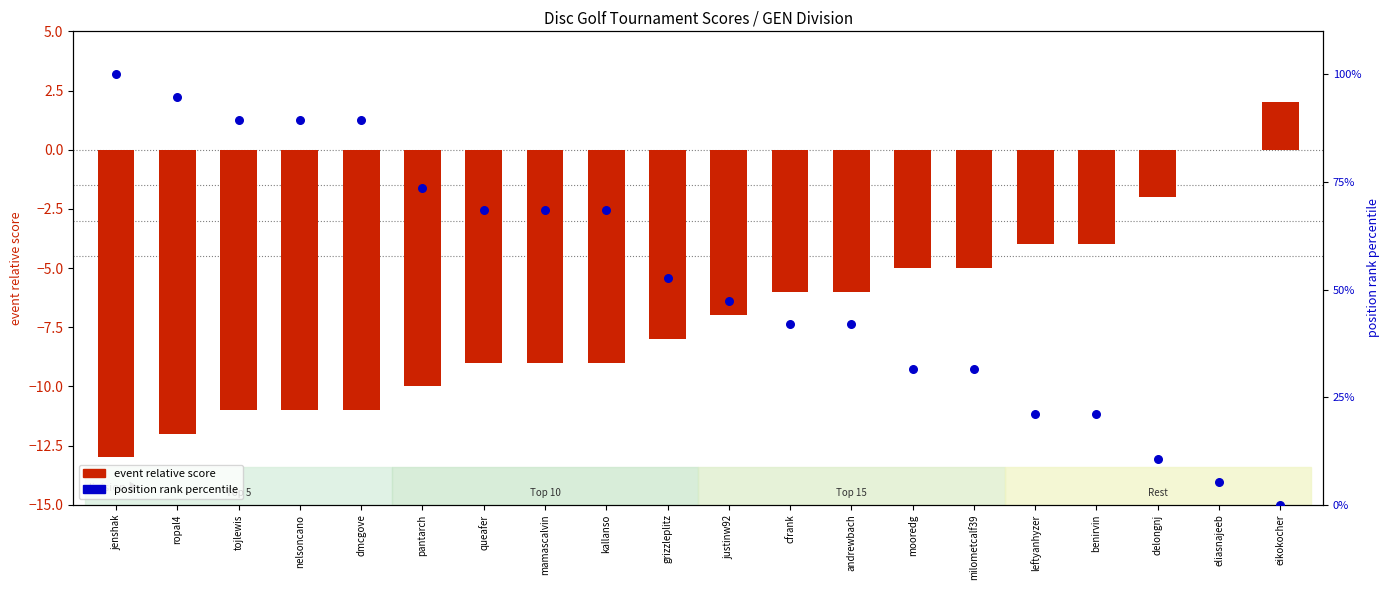

Which series has the largest Y range (max minus min)?

position rank percentile